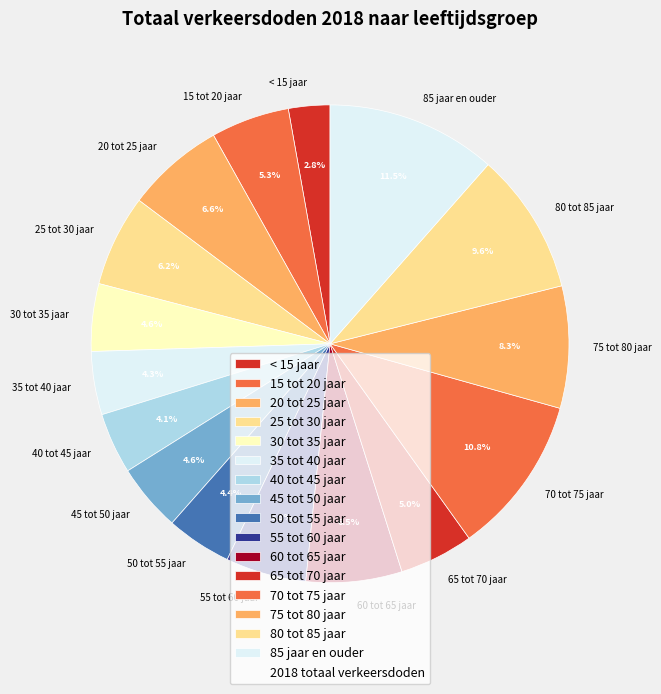

Which has a higher value, 15 tot 20 jaar or < 15 jaar?

15 tot 20 jaar